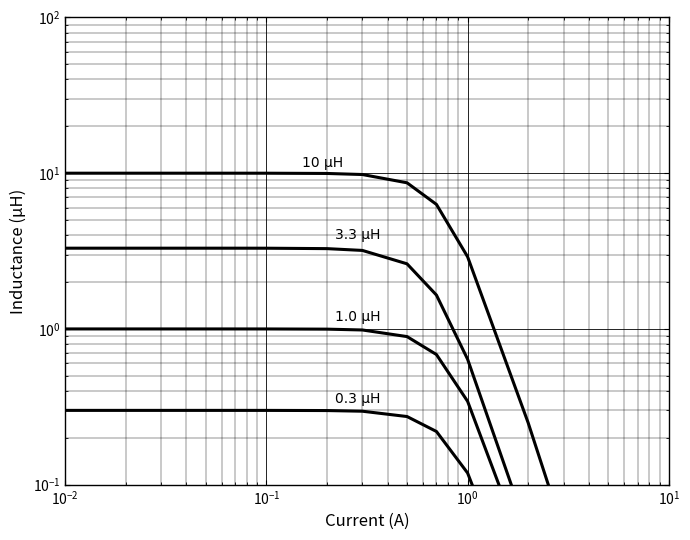

How many series are shown in this chart?

4